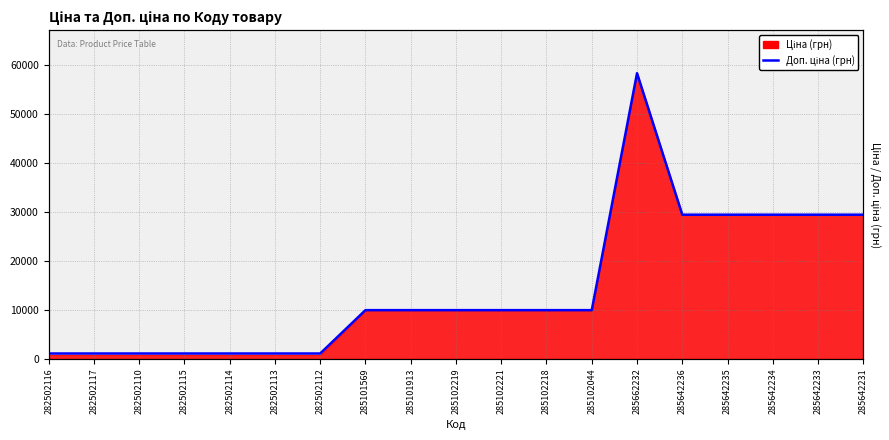

What is the value of the 3rd point from the left?

1109.2